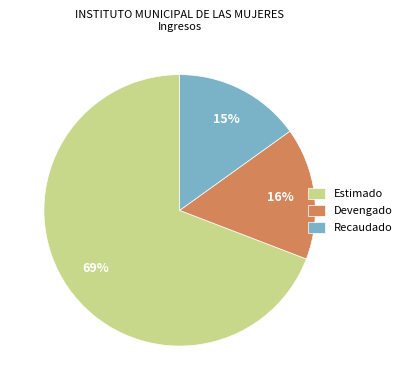

Rank the categories by value from highest to lowest.

Estimado, Devengado, Recaudado